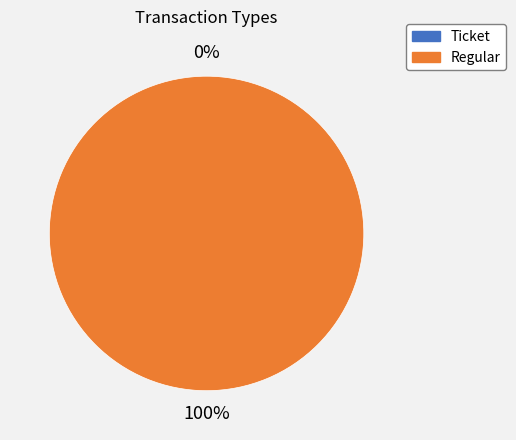

To the nearest percent, what is the average slice percentage?

50%